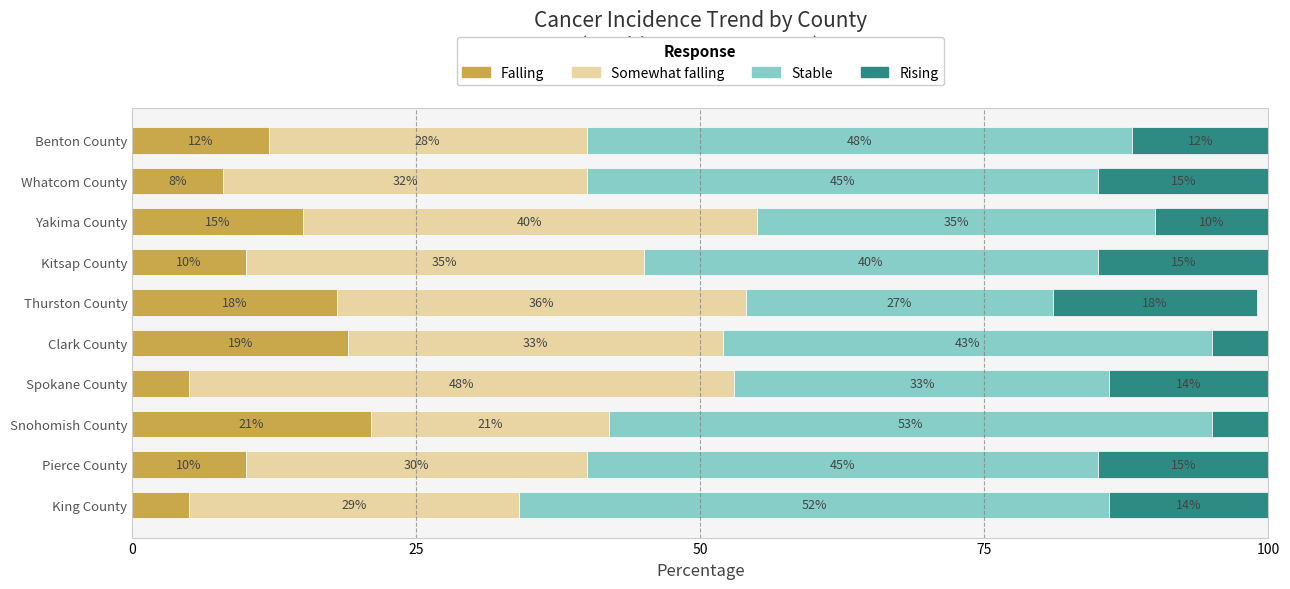

What is the total value across all series at Whatcom County?

100